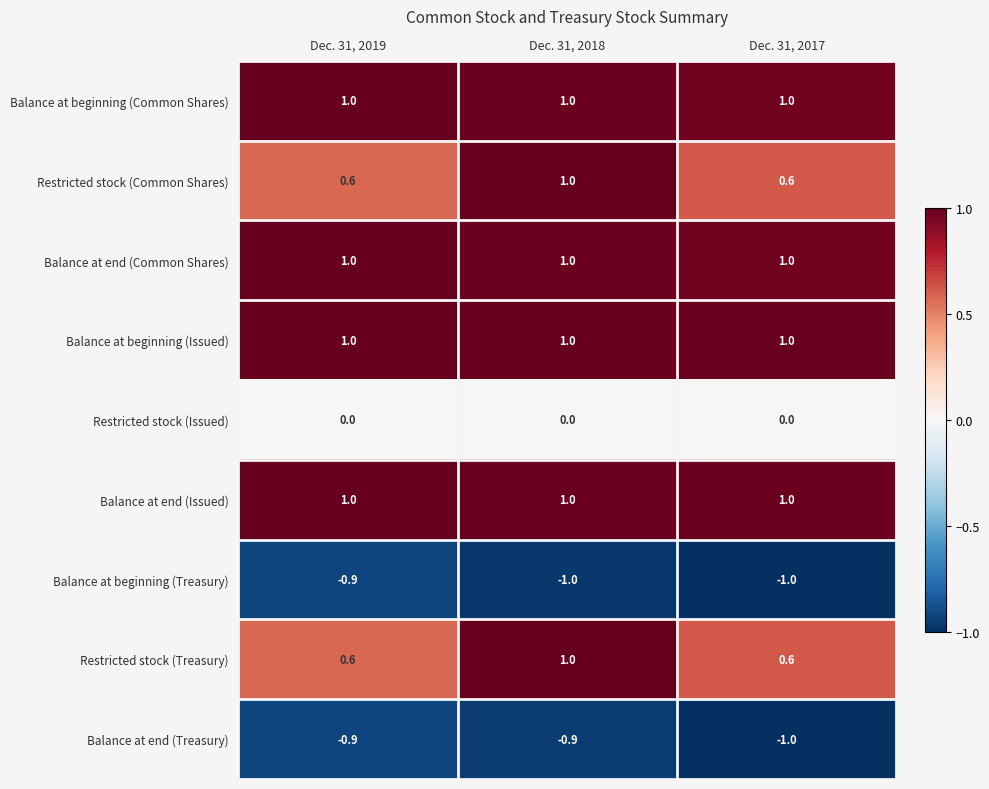

Is it true that Balance at beginning (Issued) equals 1.7 at Dec. 31, 2017?

False